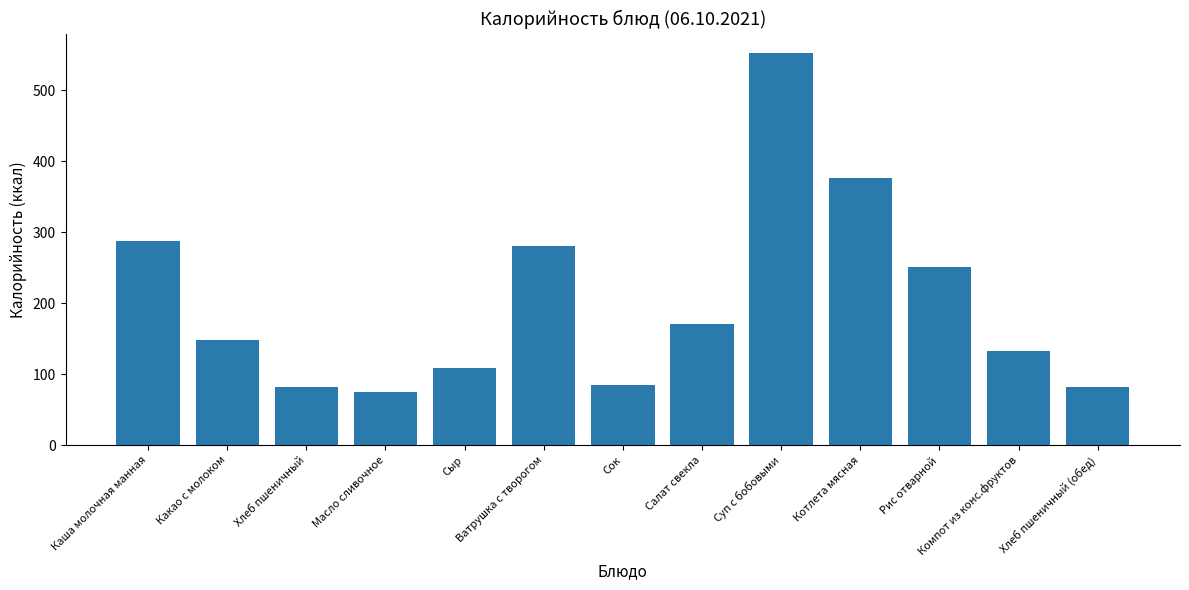

Which label corresponds to the largest value in the chart?

Суп с бобовыми